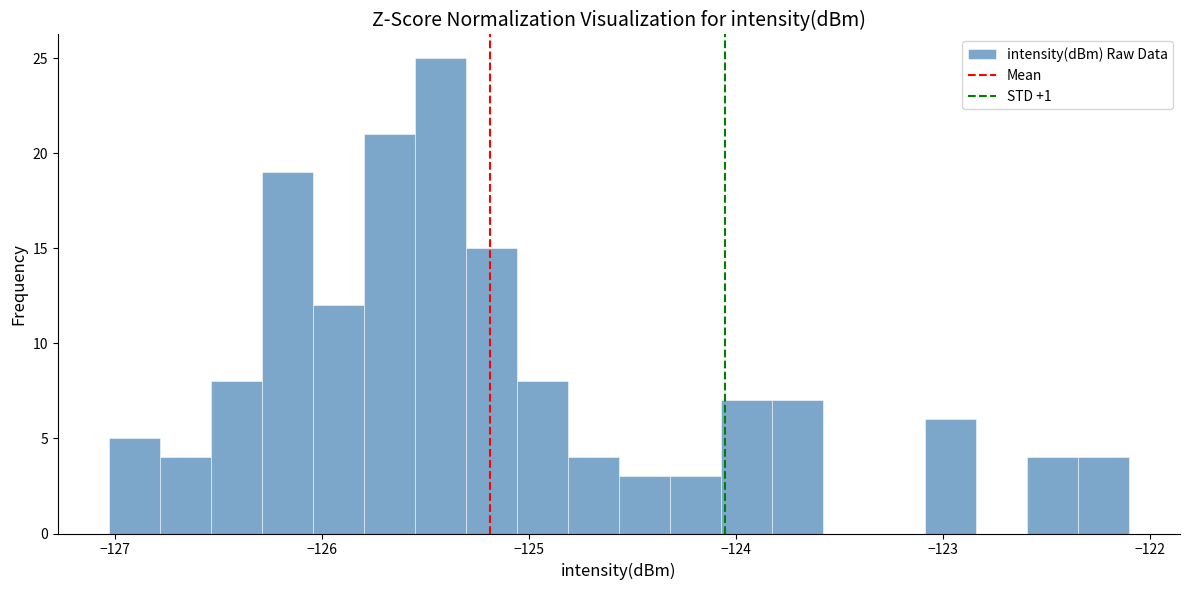

Around what value on the x-axis is the tallest bar? Give the approximate position of its centre, as read against the axis.

-125.4